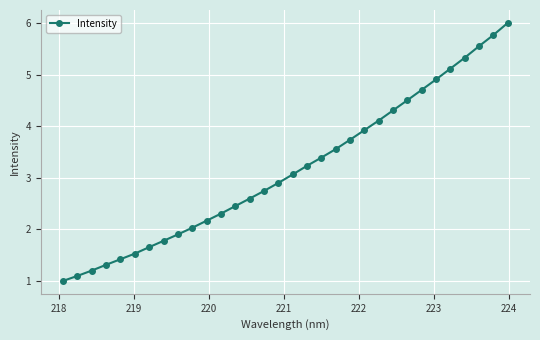

How many lines are shown in the chart?

1